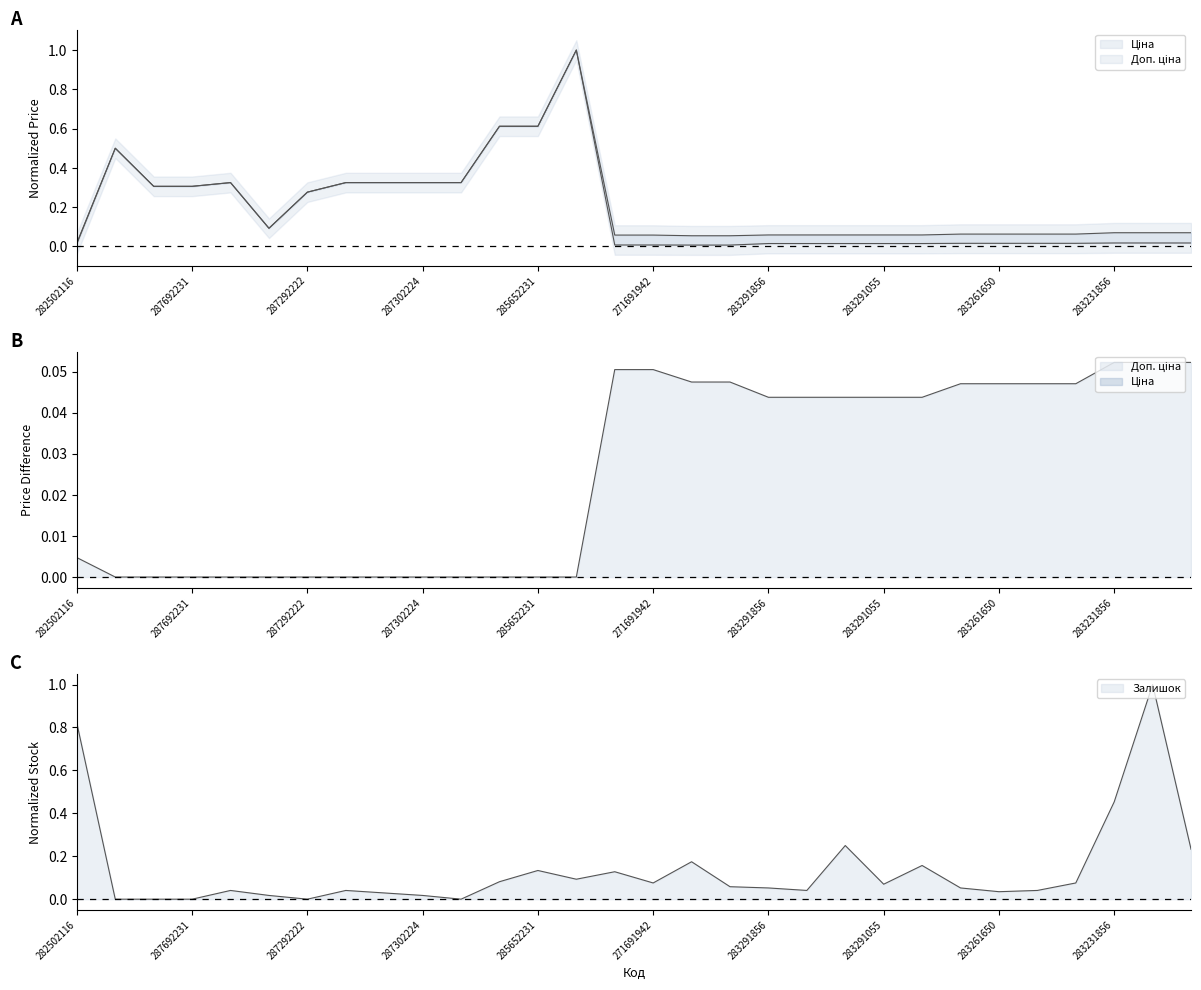

What position from the left is 283291856?

19